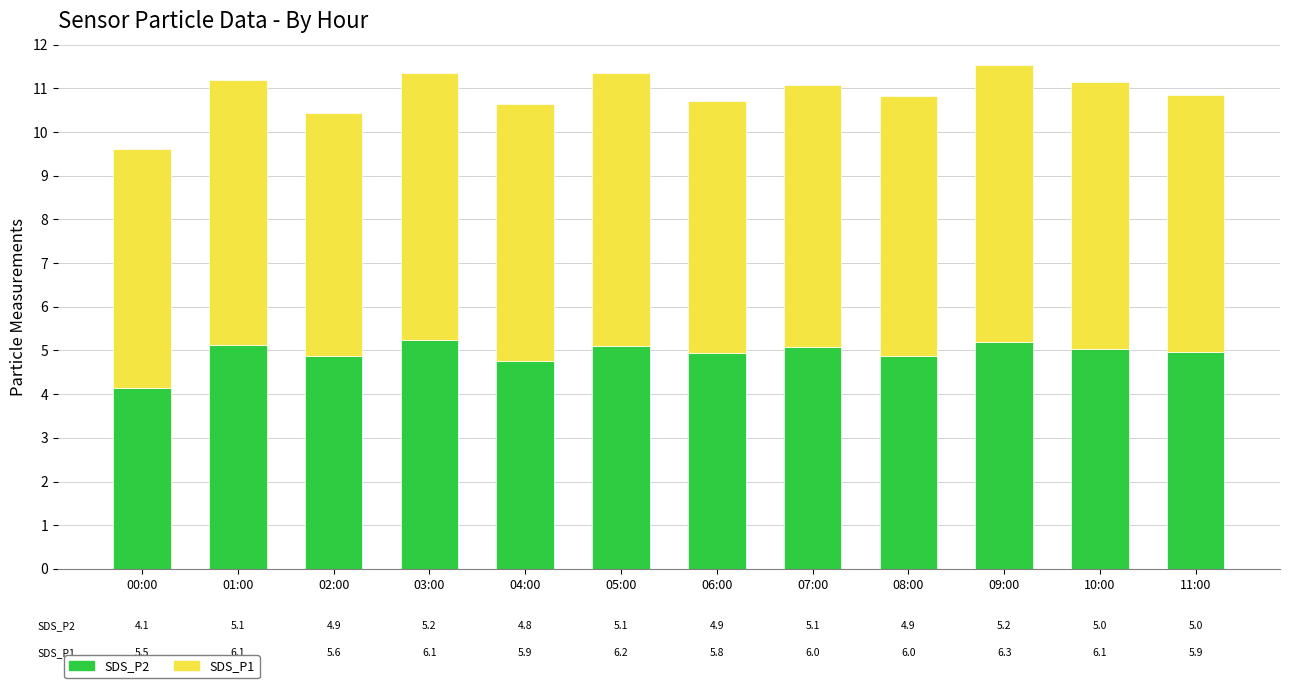

Where is SDS_P2 nearest to the value 4?

00:00